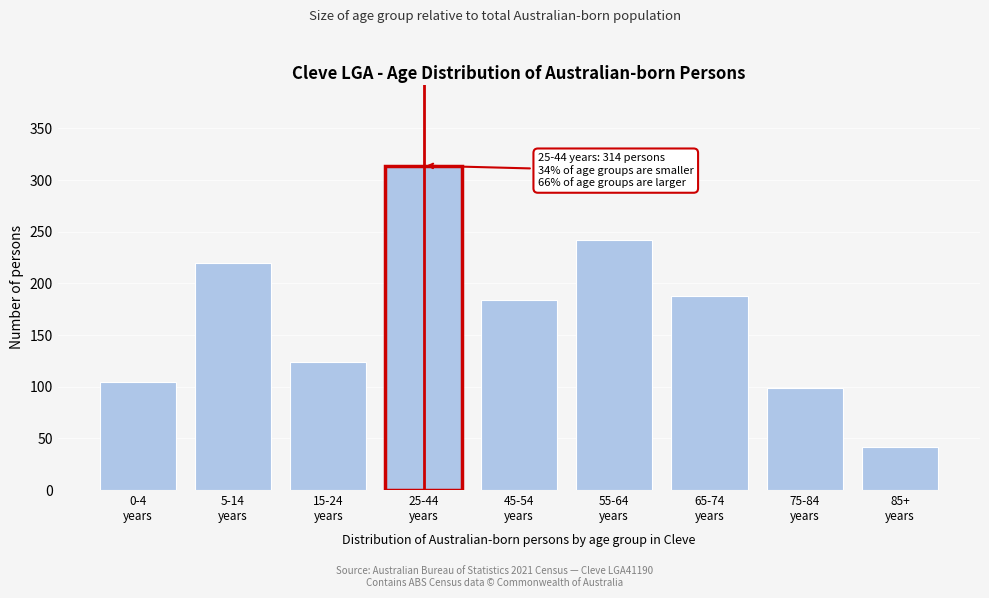

Reading left to right, list all the values displayed in this chart.

105	220	124	314	184	242	188	99	42